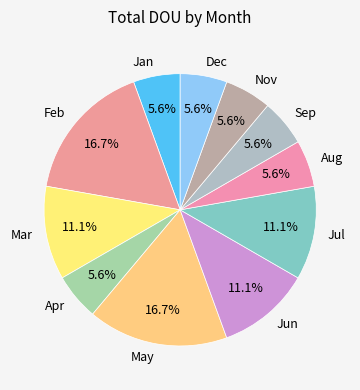

Count the number of slices in the pie.

11